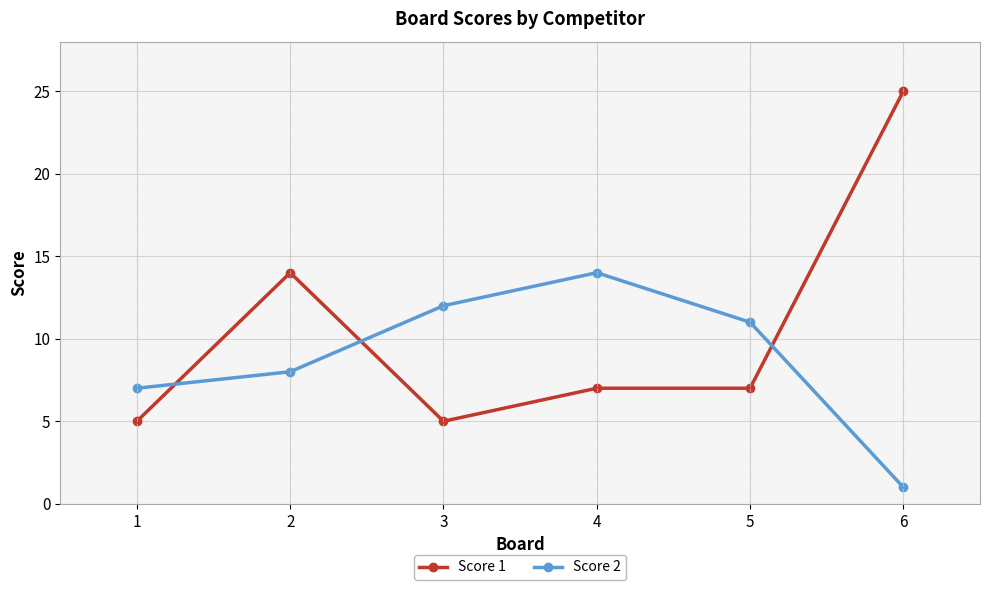

True or false: Score 1 has a value of 2 at 4.

False